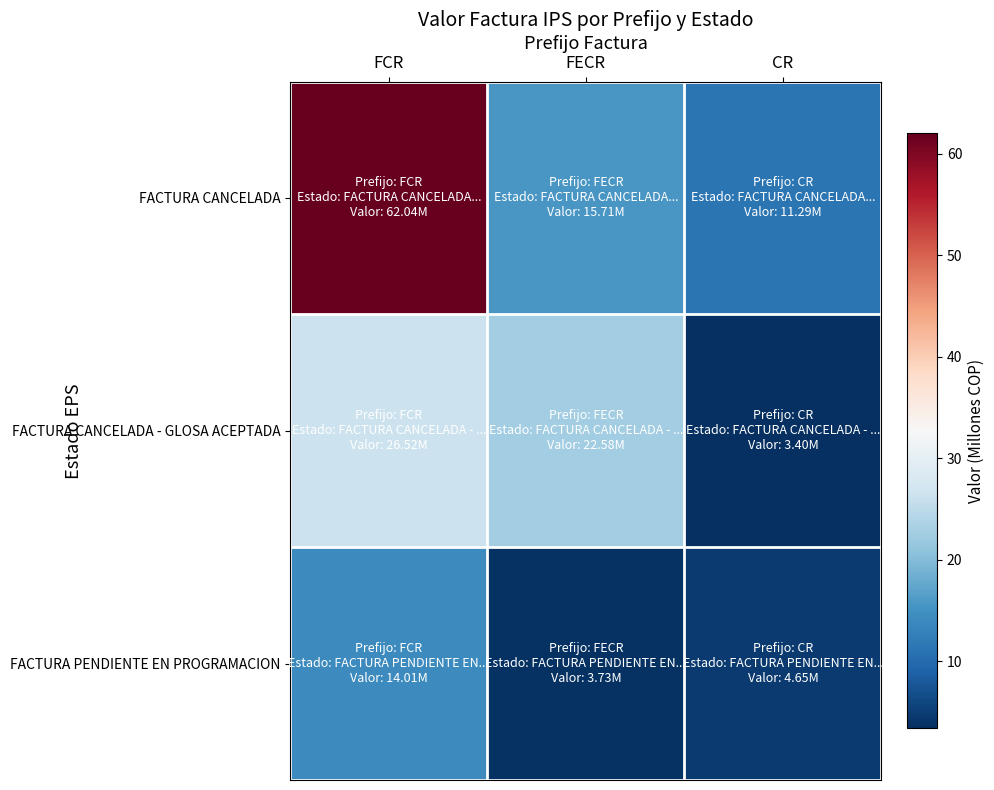

Rank the series by their maximum value, from lowest to highest.

FACTURA PENDIENTE EN PROGRAMACION, FACTURA CANCELADA - GLOSA ACEPTADA, FACTURA CANCELADA